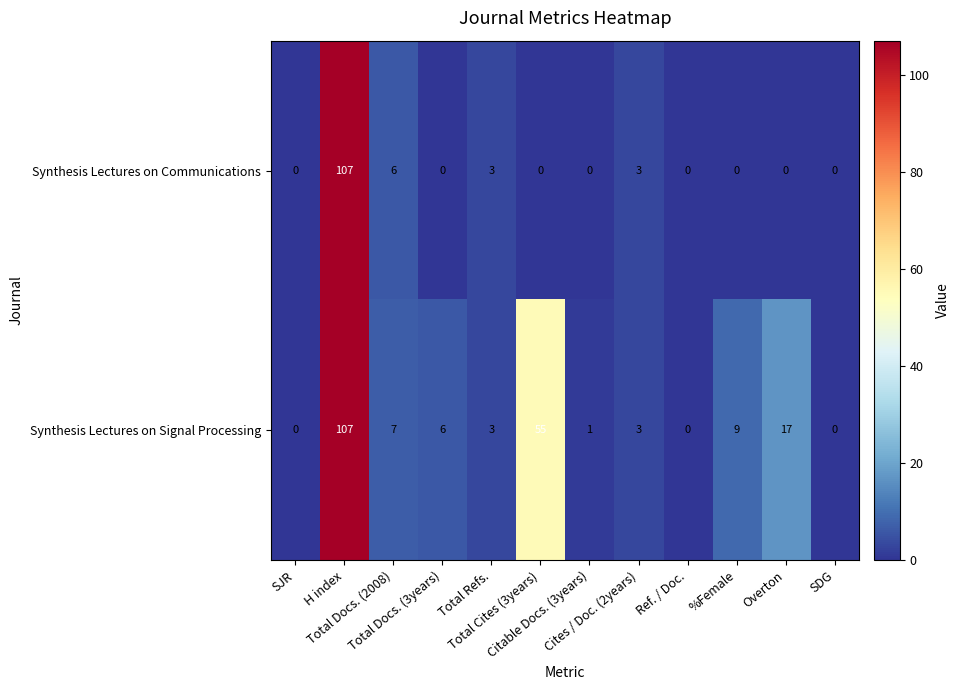

What is the maximum value for Synthesis Lectures on Signal Processing?

107